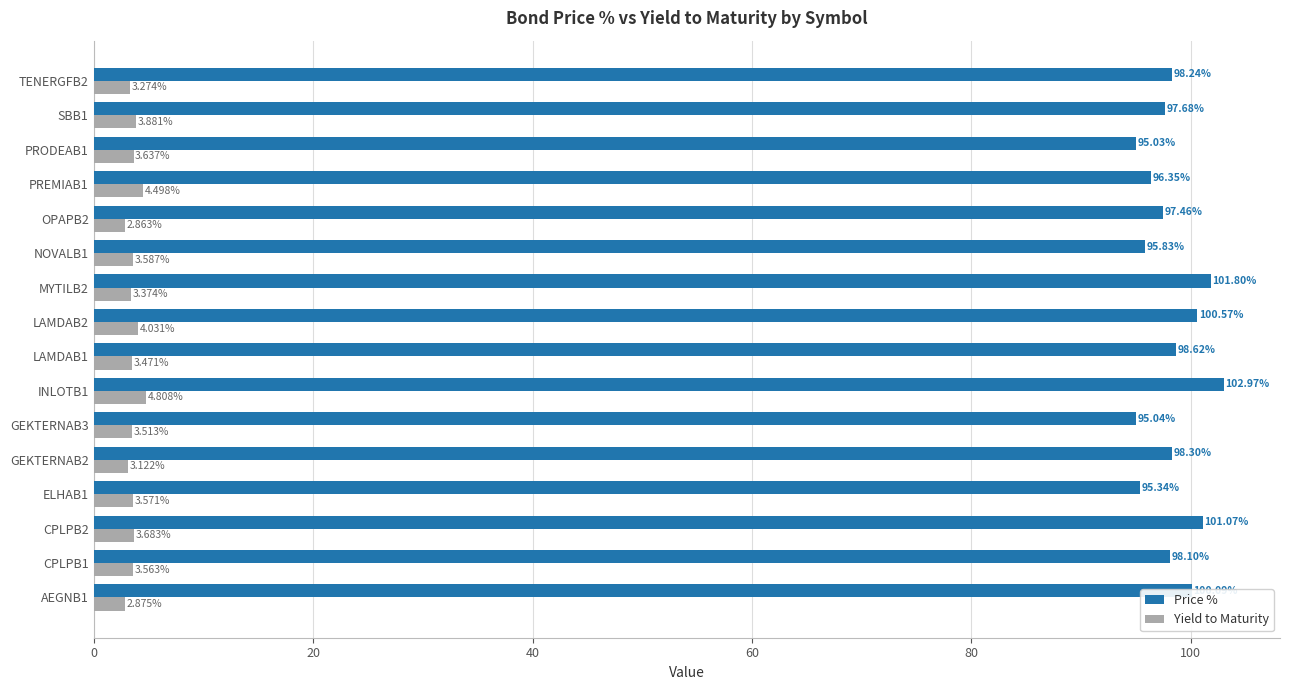

At OPAPB2, list the series in order from smallest to largest.

Yield to Maturity, Price %